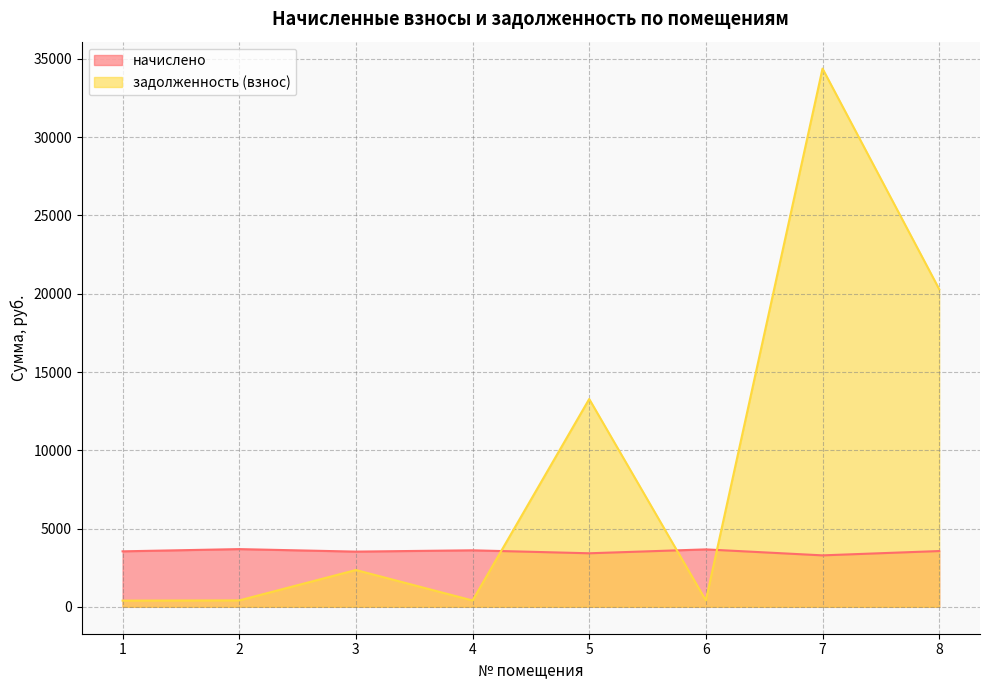

Which category has the lowest value in the задолженность (взнос) series?

1